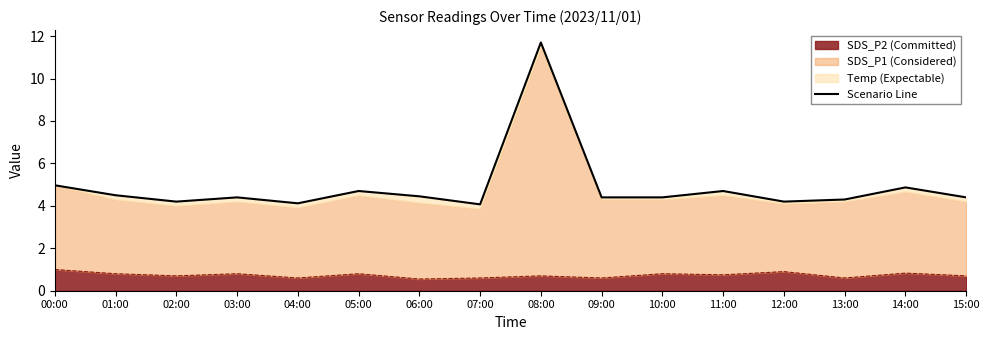

How many lines are shown in the chart?

1